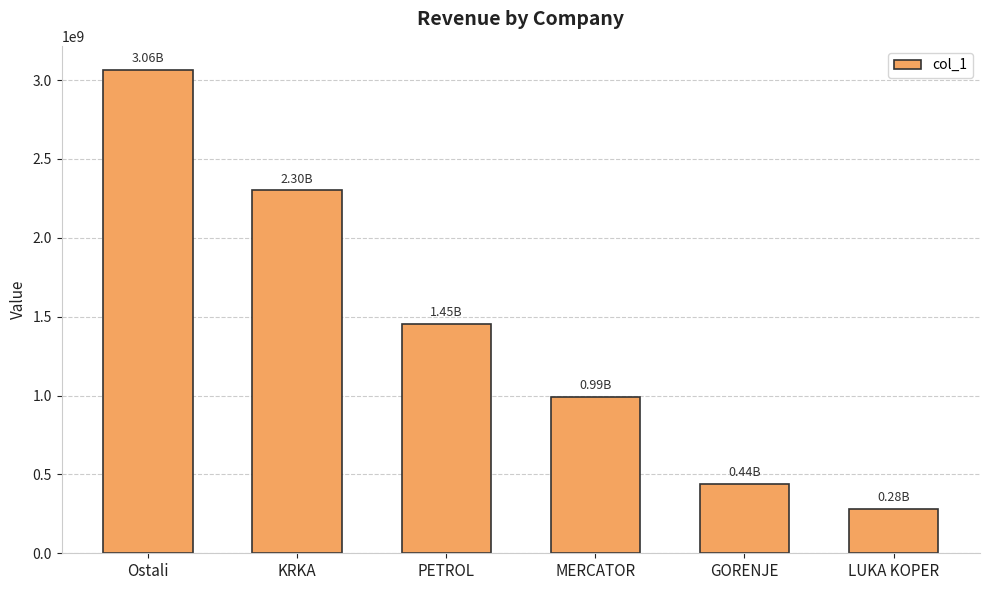

List the labels in order of value, largest first.

Ostali, KRKA, PETROL, MERCATOR, GORENJE, LUKA KOPER